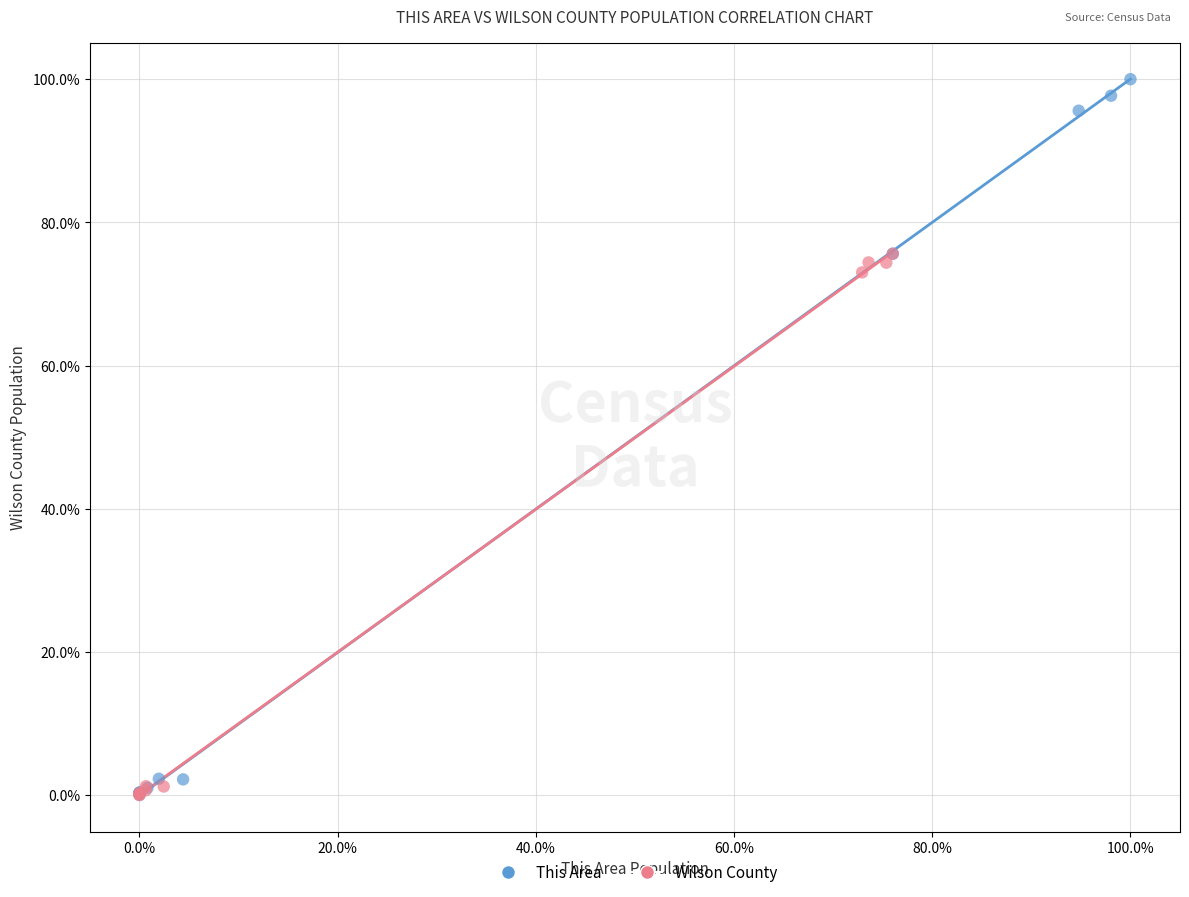

What are all the series names shown in the legend?

This Area, Wilson County